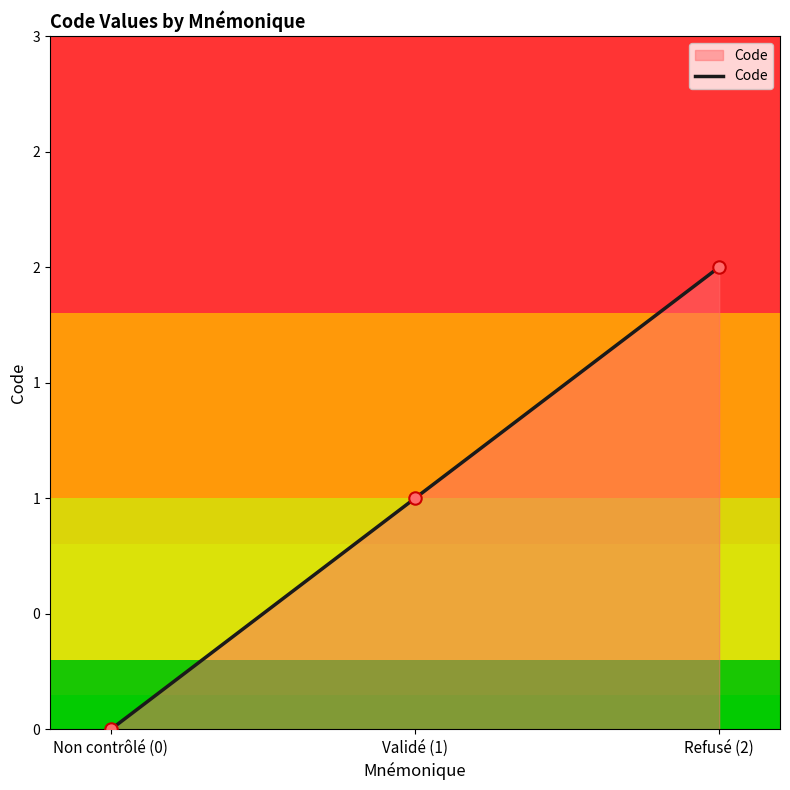

Which has a higher value, Non contrôlé (0) or Refusé (2)?

Refusé (2)